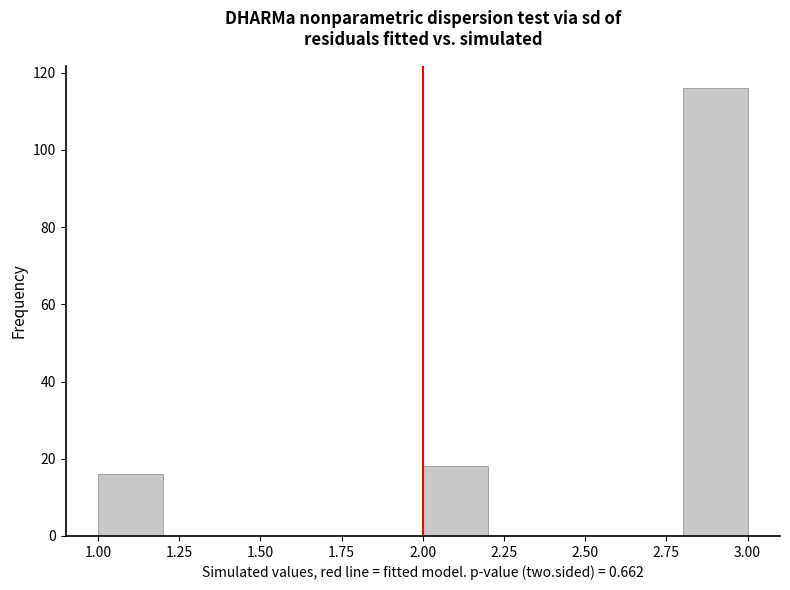

Reading left to right, transcribe this chart: for each bar, give the range it covers on the x-axis and its height. The values are not printed on the chart, so give them approximately, as read against the axis.

1.0 to 1.2: 16
1.2 to 1.4: 0
1.4 to 1.6: 0
1.6 to 1.8: 0
1.8 to 2.0: 0
2.0 to 2.2: 18
2.2 to 2.4: 0
2.4 to 2.6: 0
2.6 to 2.8: 0
2.8 to 3.0: 116